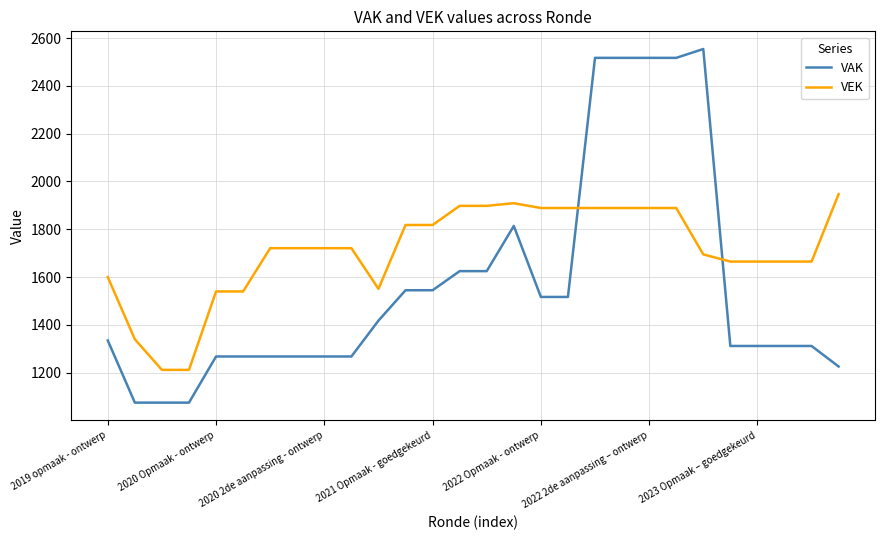

What is the difference between the maximum and minimum values in the VAK series?

1479